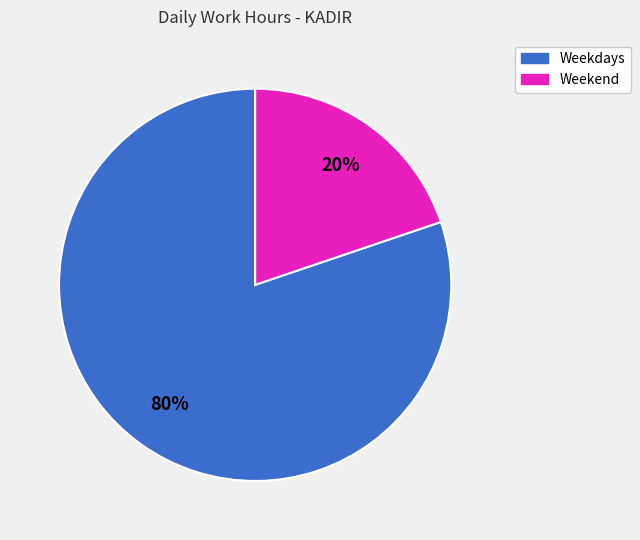

Which category accounts for the majority?

Weekdays